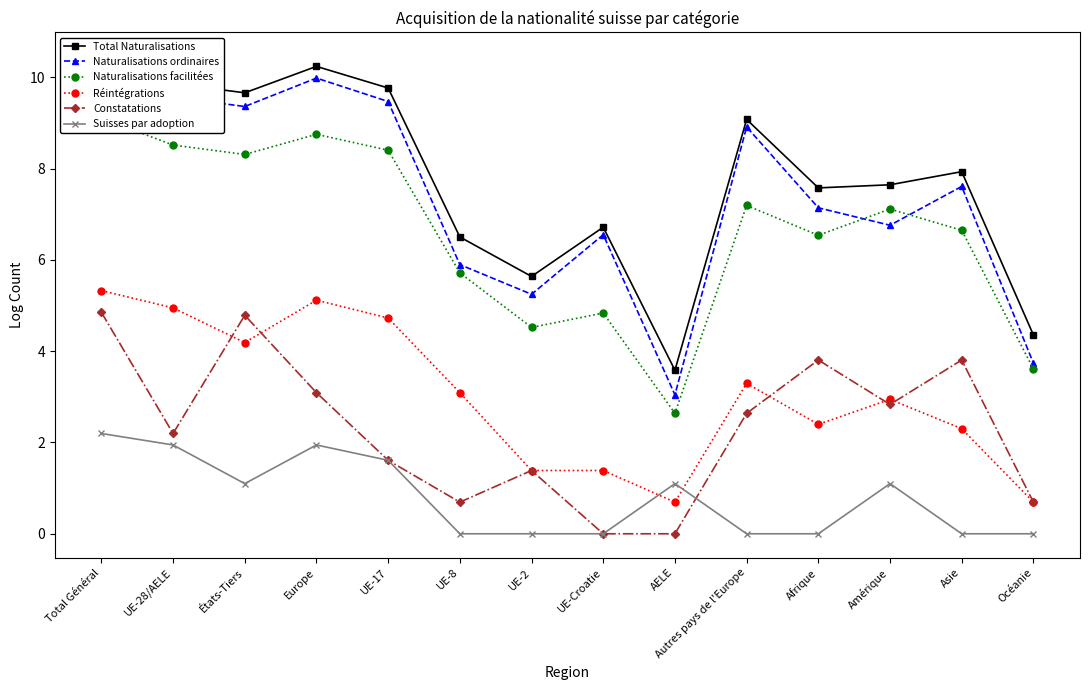

True or false: Suisses par adoption and Naturalisations ordinaires cross at least once.

False